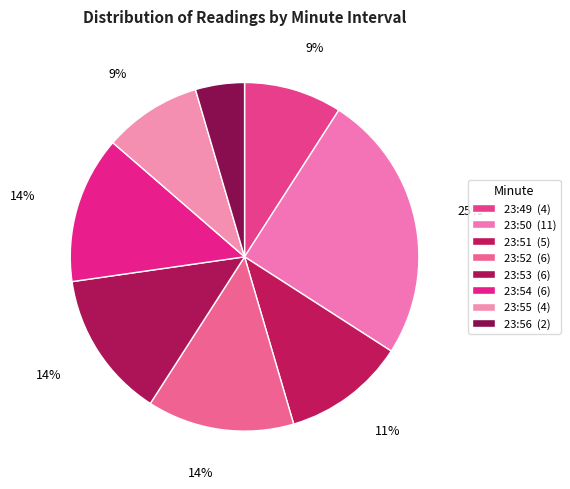

How many segments does this pie chart have?

8